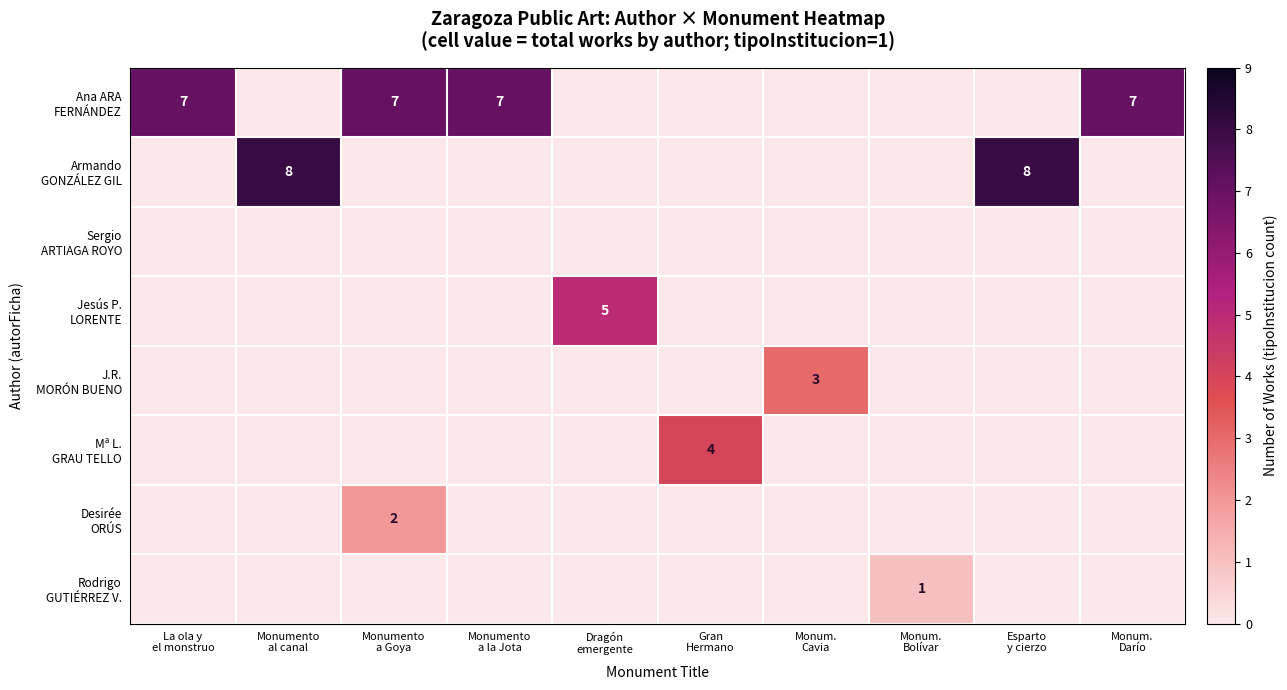

Which category has the highest value in the Jesús P. LORENTE series?

Dragón emergente